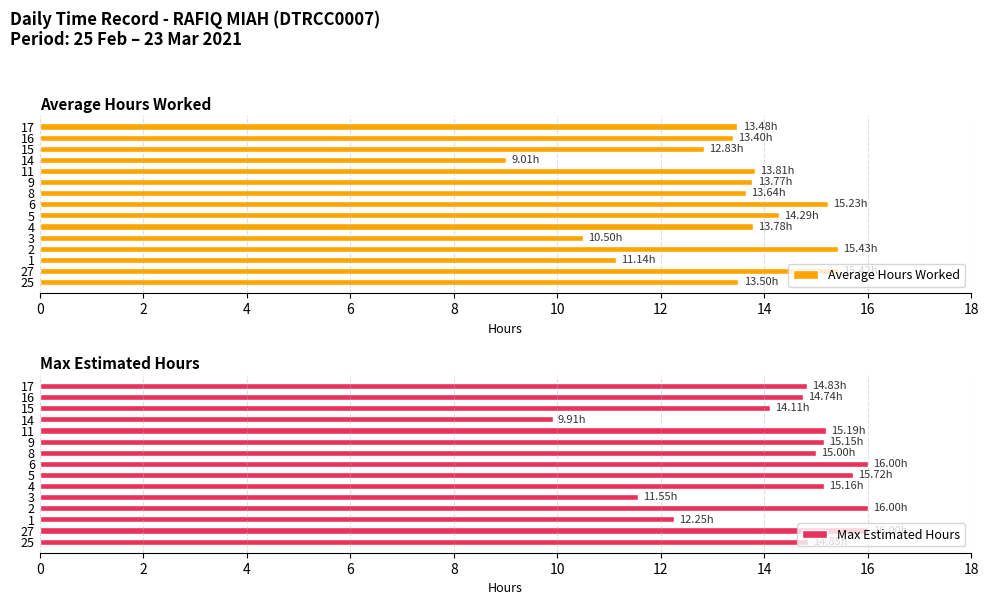

List the series in order of their peak value, highest first.

Max Estimated Hours, Average Hours Worked